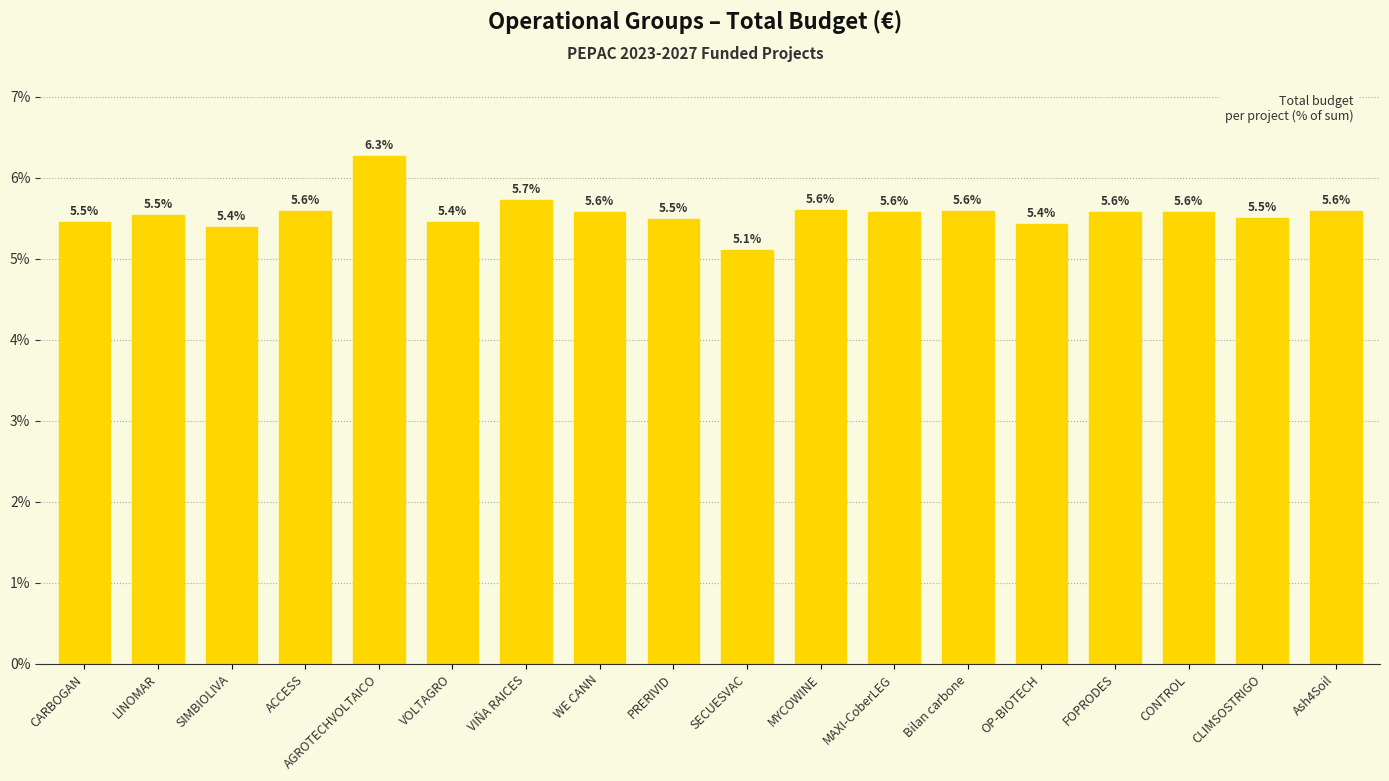

What is the difference between the values at LINOMAR and MYCOWINE?

0.1